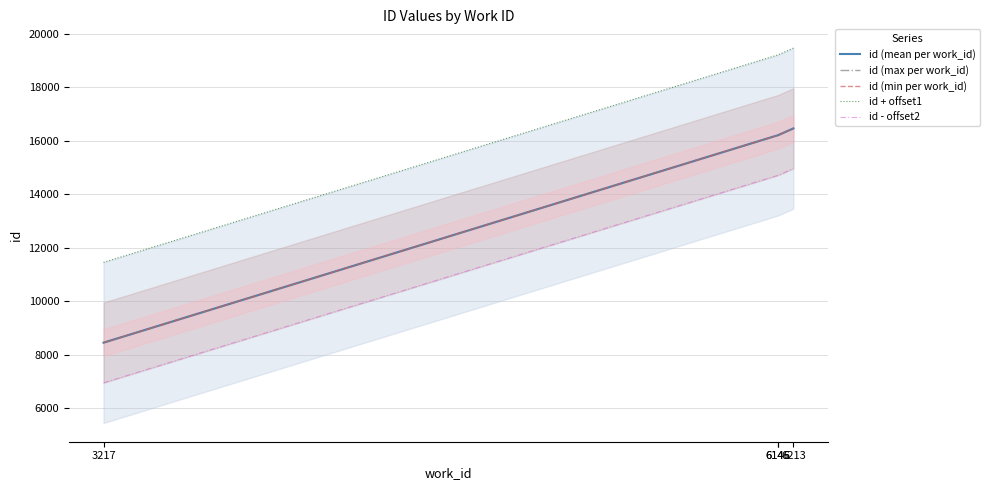

What is the total value across all series at 6145?

82510